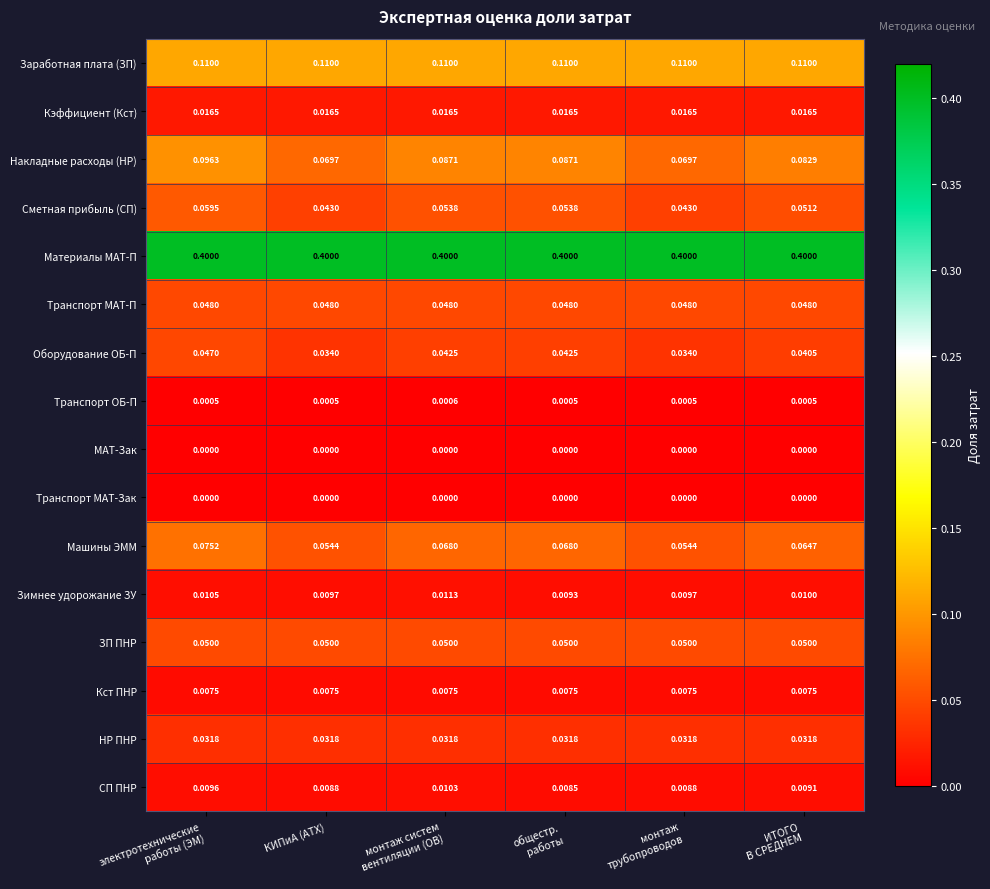

Between электротехнические
работы (ЭМ) and монтаж систем
вентиляции (ОВ), which series saw the biggest shift?

Накладные расходы (НР)